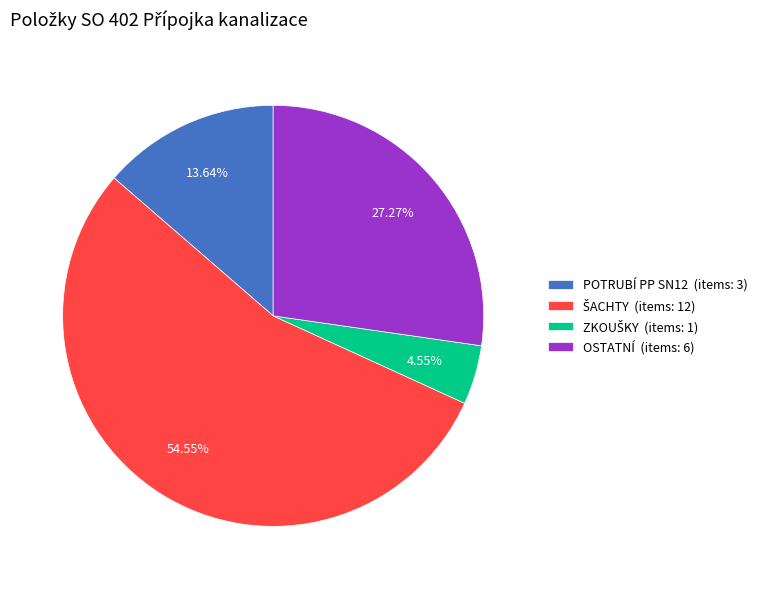

Does any single category account for the majority?

Yes